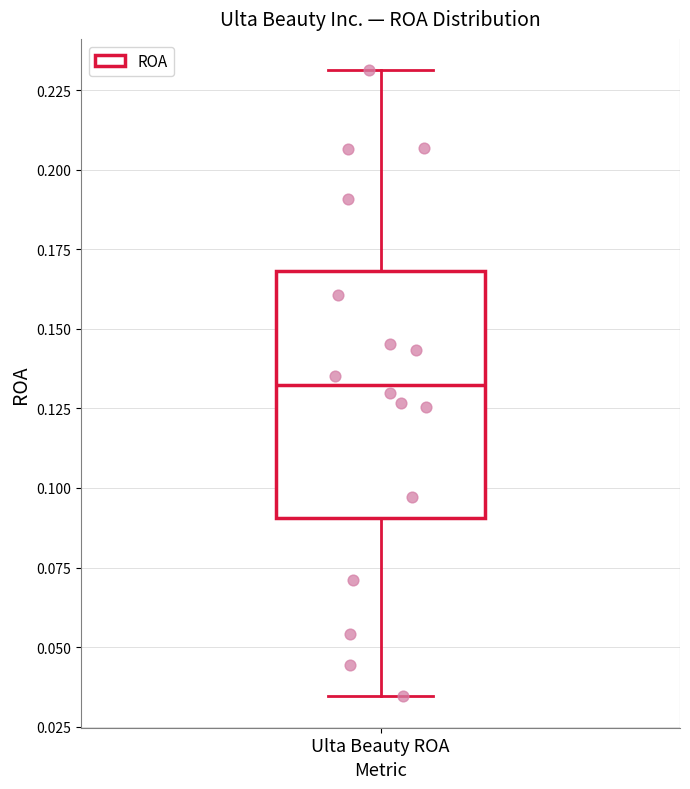

Transcribe this box plot: give where the median line is, the range the box spans, and where the two whiskers end, as read against the y-axis. The values are not printed on the chart, so give them approximately, as read against the axis.

median 0.135, box 0.090 to 0.170, whiskers 0.035 to 0.230